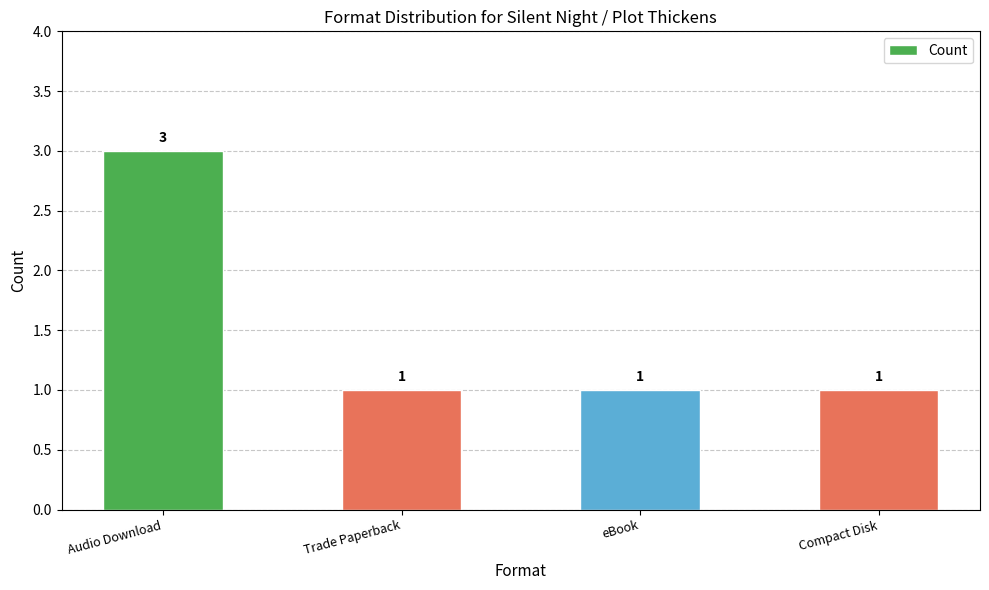

How many values are between 1 and 3?

4